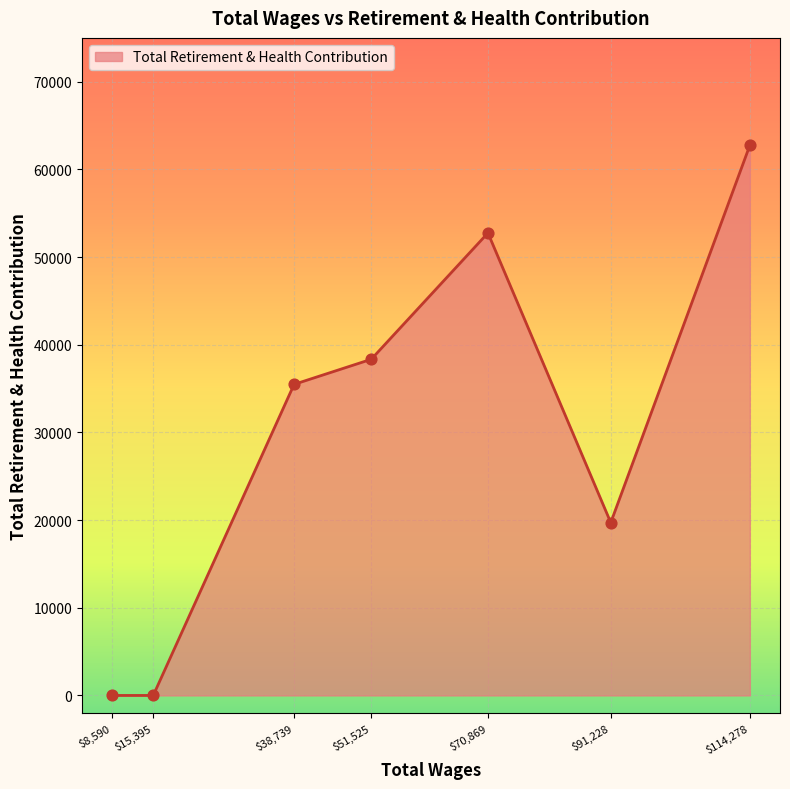

The value at $38,739 is 35482. True or false?

True